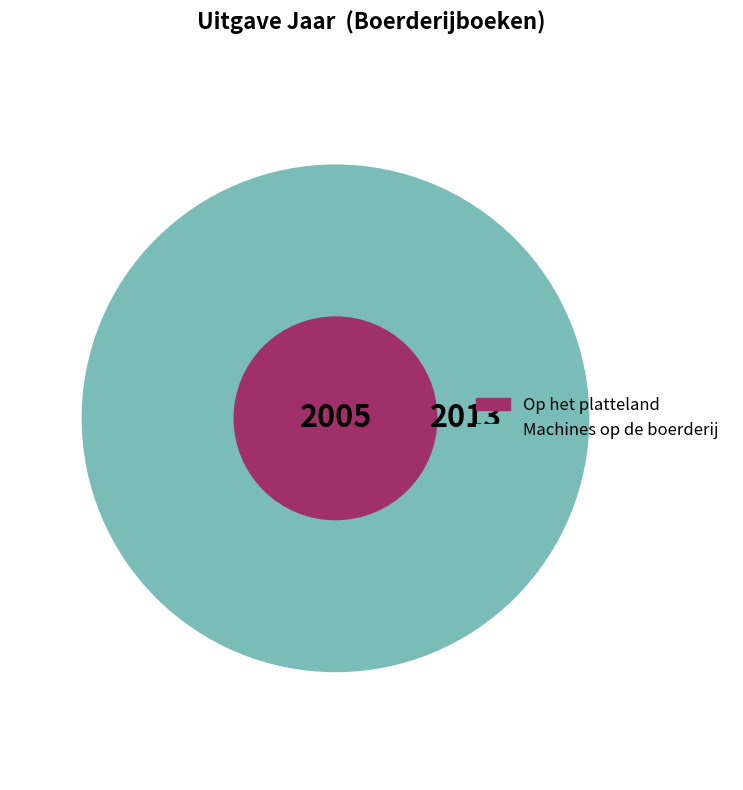

Which slice is the largest?

Machines op de boerderij